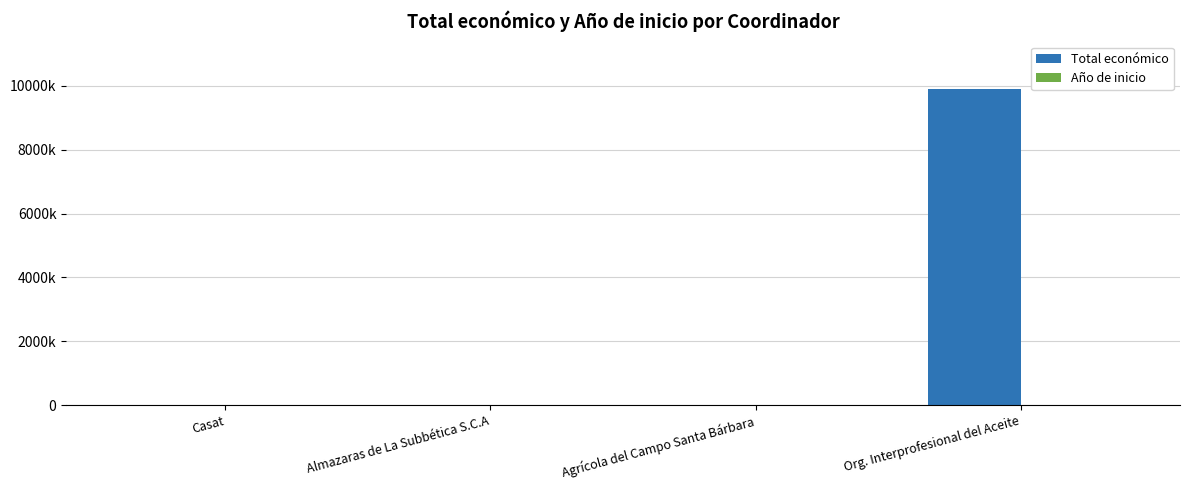

Reading left to right, transcribe all the data shown in this chart.

Total económico: Casat=10000	Almazaras de La Subbética S.C.A=5000	Agrícola del Campo Santa Bárbara=5950	Org. Interprofesional del Aceite=9900193
Año de inicio: Casat=2017	Almazaras de La Subbética S.C.A=2017	Agrícola del Campo Santa Bárbara=2017	Org. Interprofesional del Aceite=2017